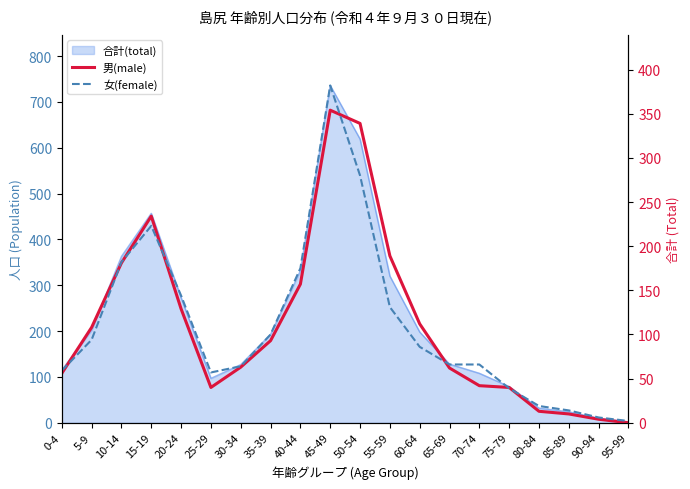

True or false: 男(male) has more than 1 points higher than both neighbors.

True